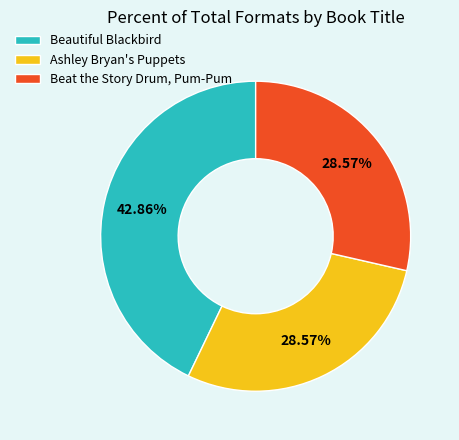

What percentage do Ashley Bryan's Puppets and Beautiful Blackbird together represent?

71.4%